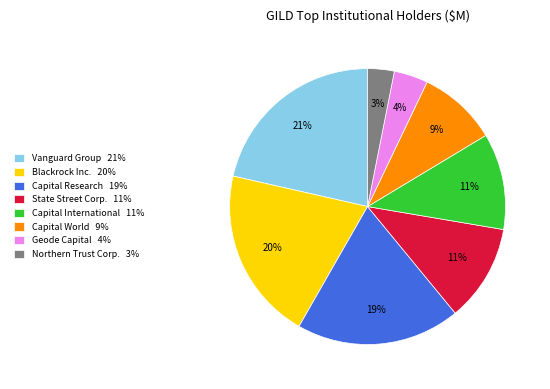

Count the number of slices in the pie.

8